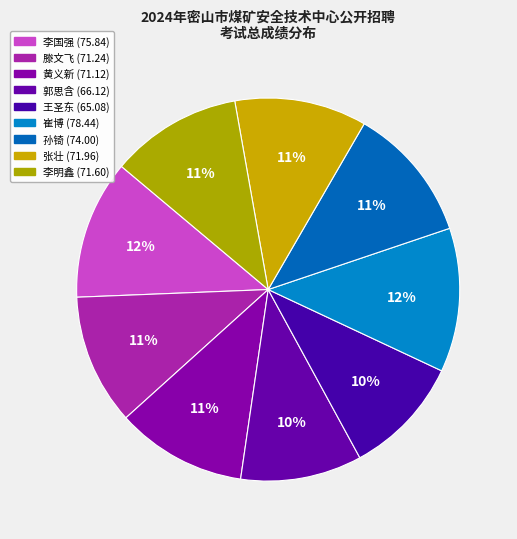

Which slice is the largest?

崔博